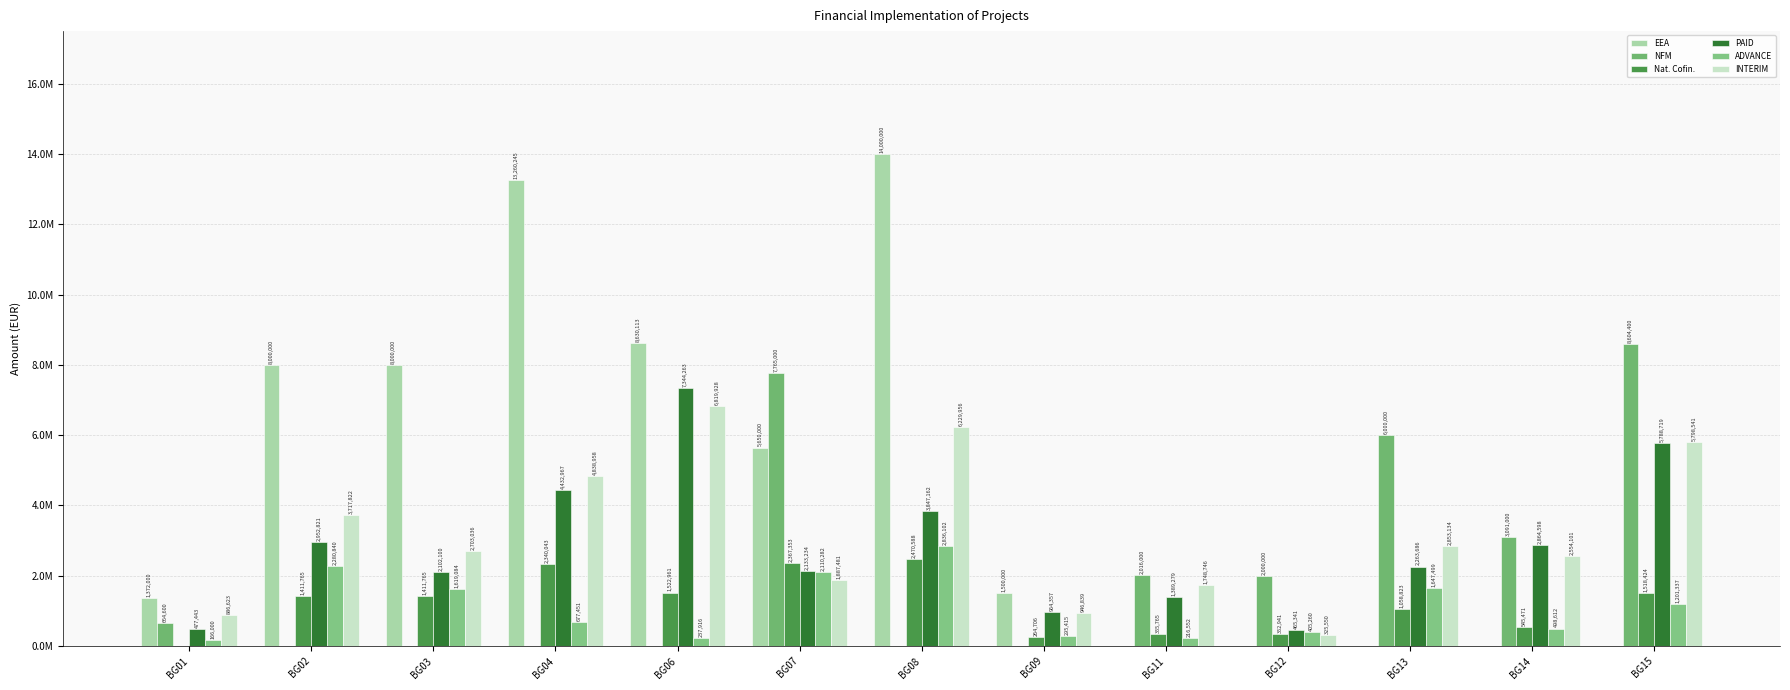

Which series changed the most between BG11 and BG14?

PAID